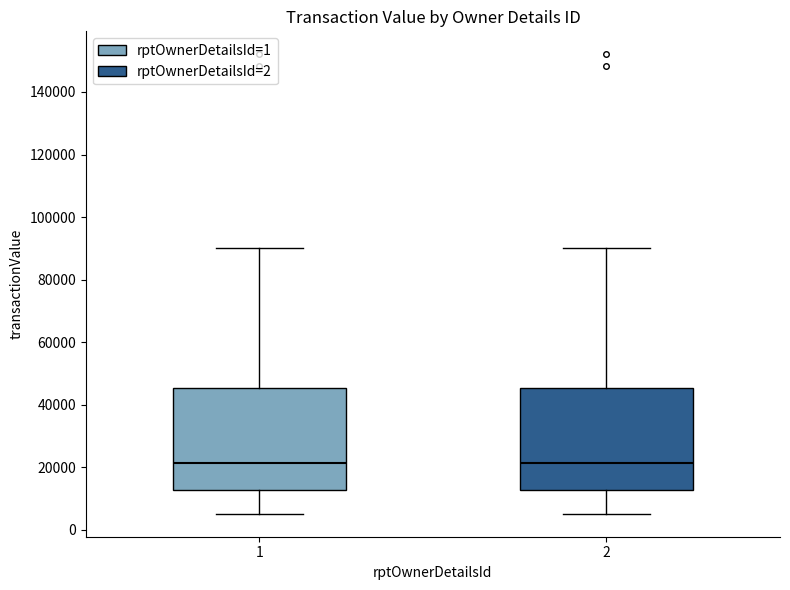

Reading left to right, transcribe this box plot: for each box, give where its median line is, the range the box spans, and where its two whiskers end, as read against the y-axis. The values are not printed on the chart, so give them approximately, as read against the axis.

1: median 22000, box 12000 to 46000, whiskers 6000 to 90000
2: median 22000, box 12000 to 46000, whiskers 6000 to 90000